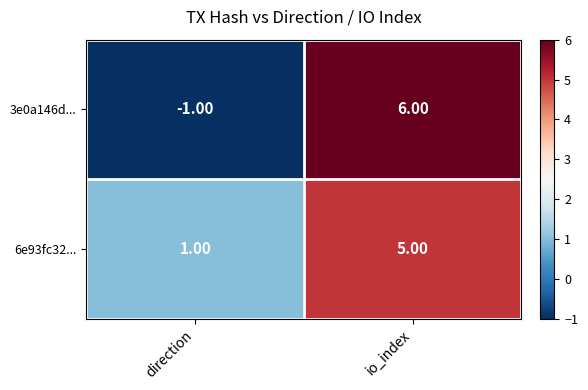

Which category has the highest value in the 3e0a146d... series?

io_index